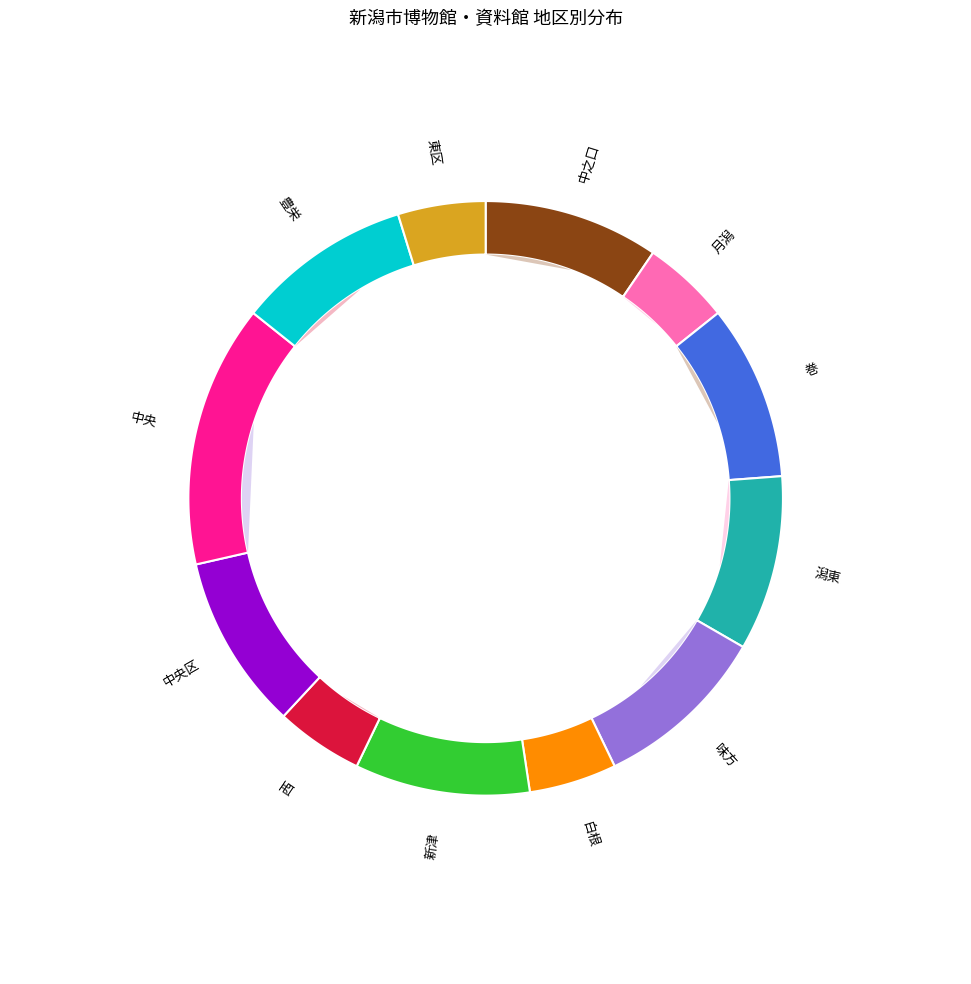

Which category has the smallest portion of the pie?

月潟